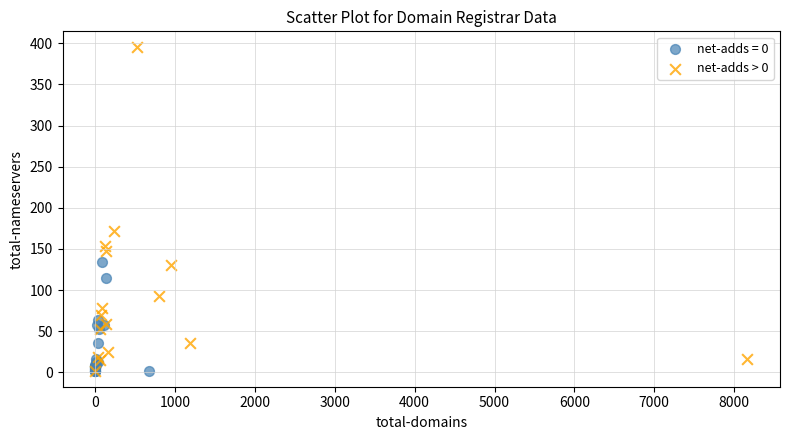

Which series contains the highest Y value?

net-adds > 0